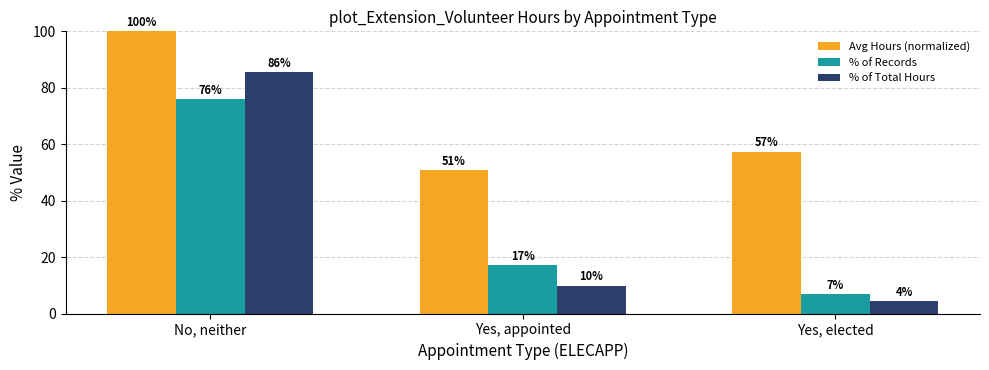

Which series has the largest total across all categories?

Avg Hours (normalized)